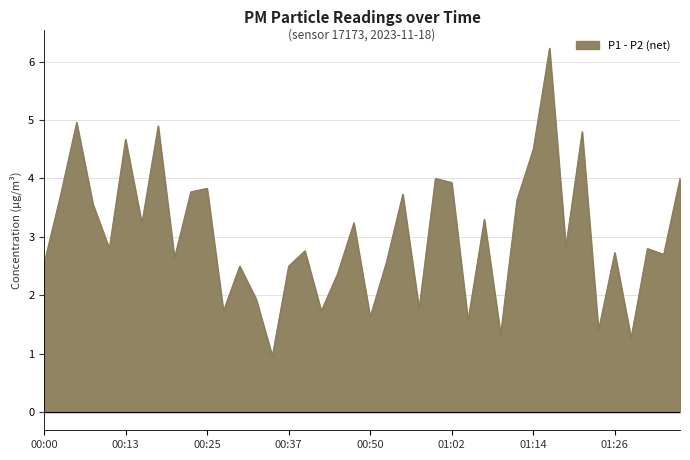

What position from the right is 00:52?

19